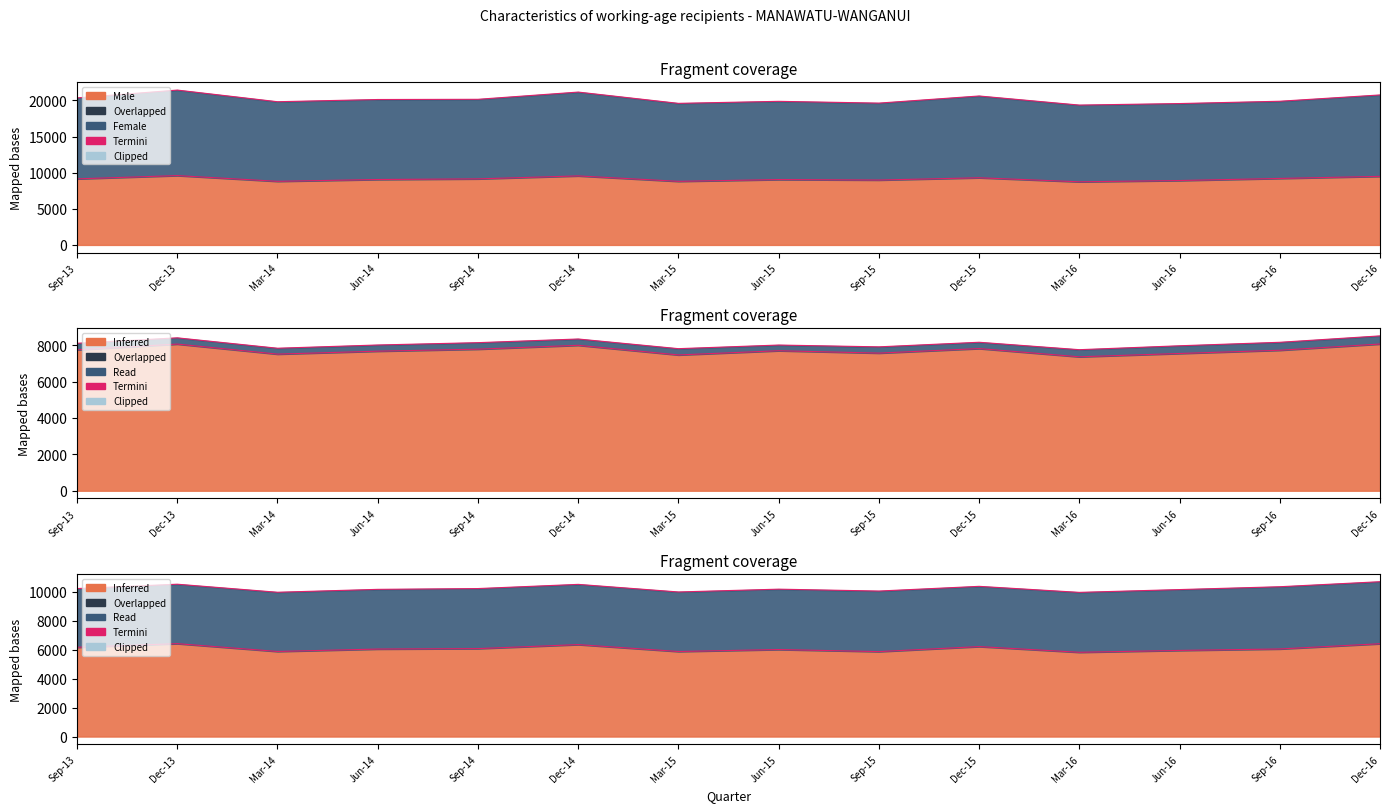

What is the value of the 25-39 years point at the 11th from the left?

5816